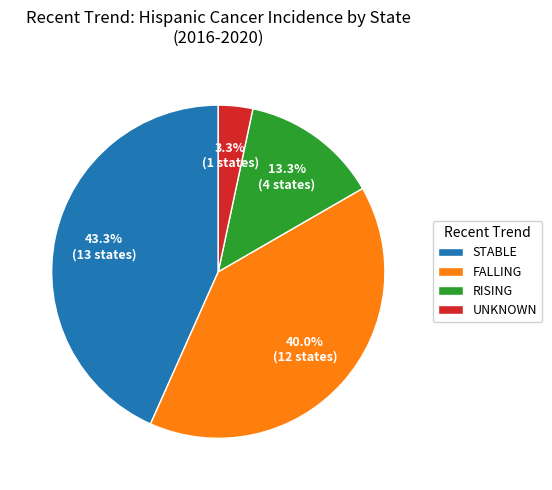

Does any single category account for the majority?

No